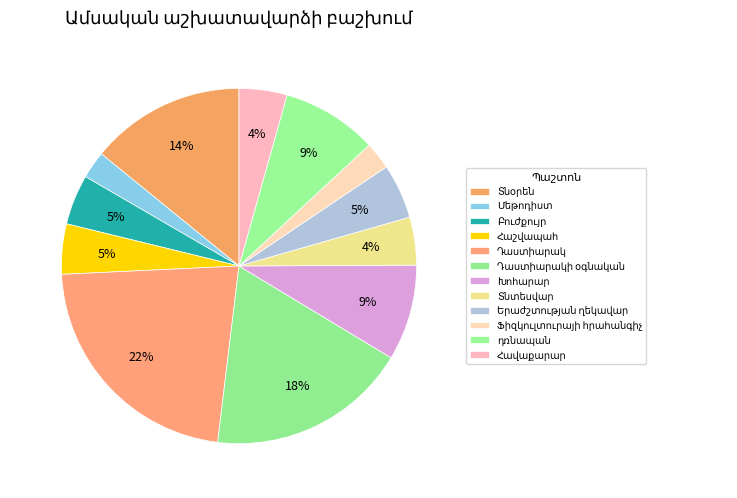

What percentage do Խոհարար and Դաստիարակի օգնական together represent?

27.0%